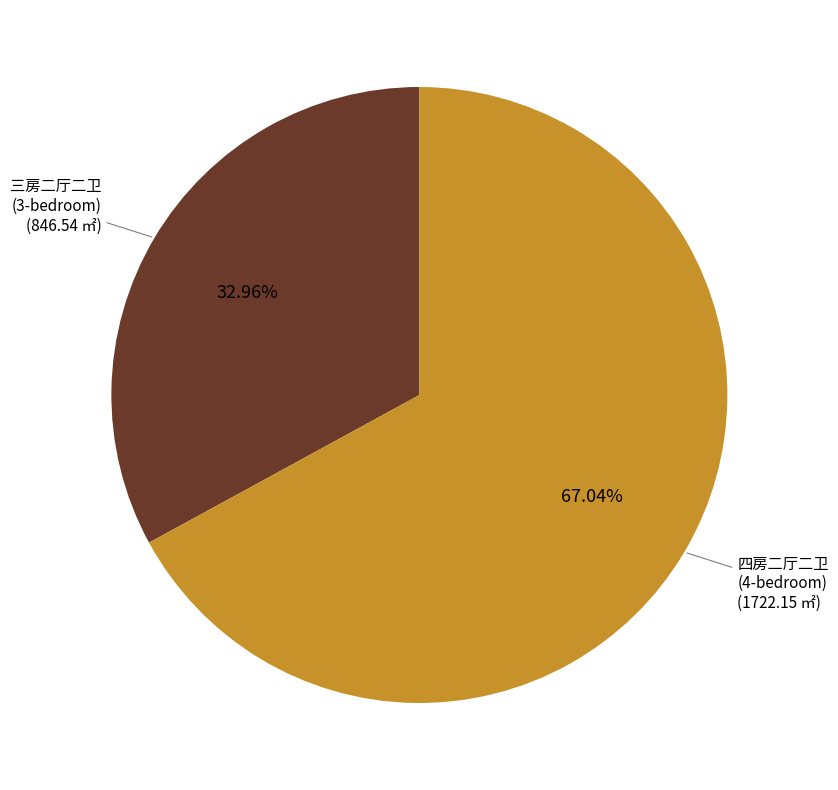

Does any single category account for the majority?

Yes